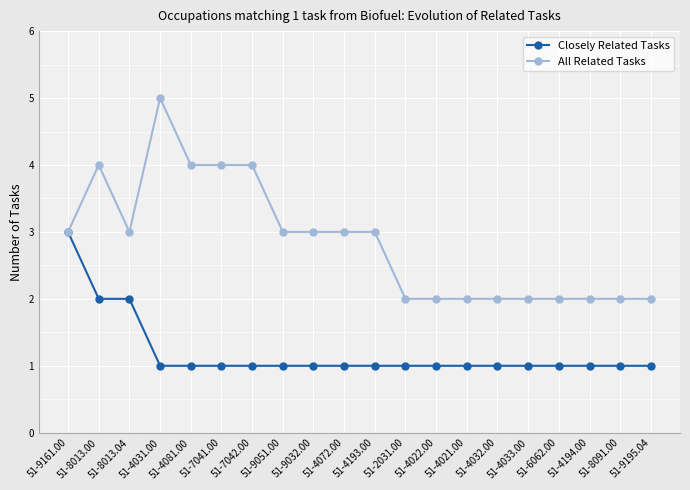

The All Related Tasks series shows 3 at 51-4033.00. True or false?

False